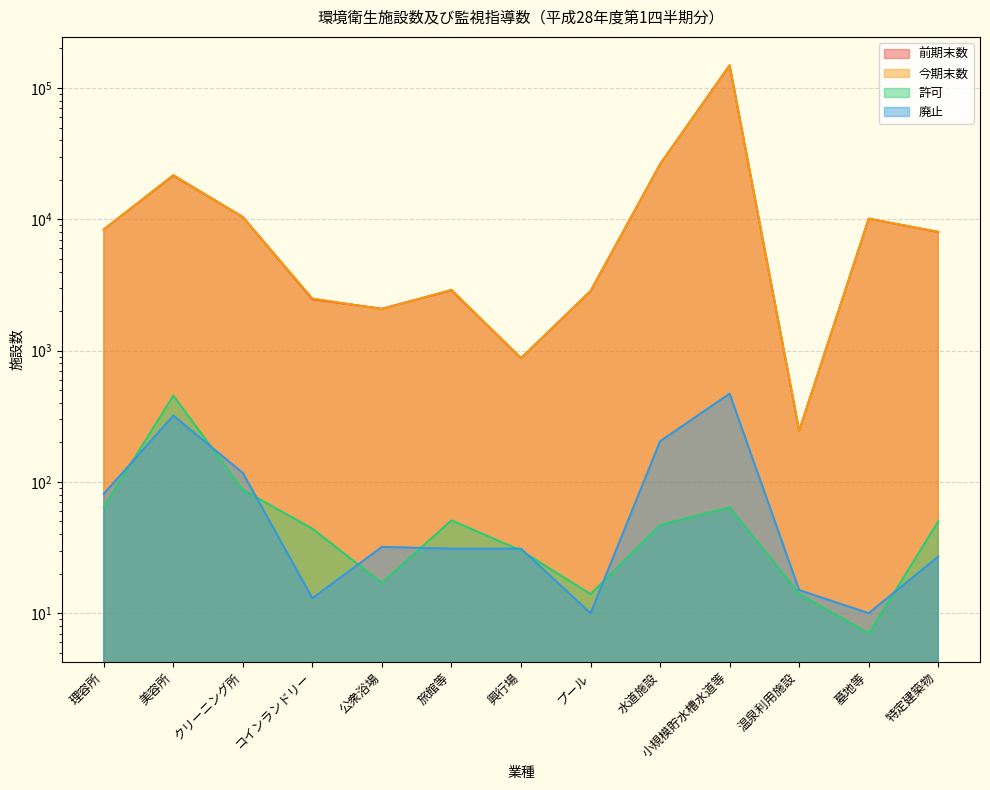

What is the total value across all series at 特定建築物?

16104